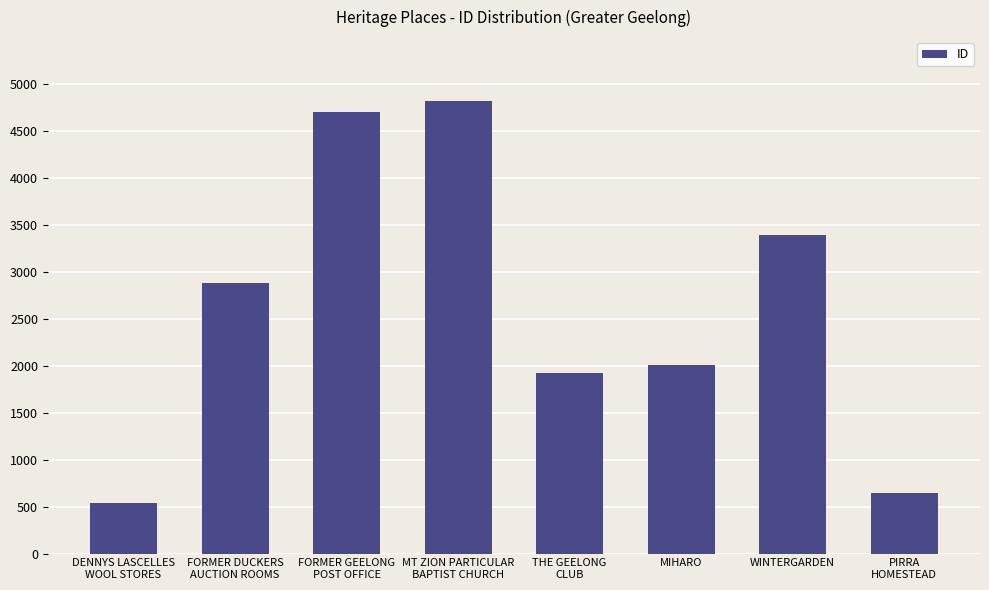

List the labels in order of value, largest first.

MT ZION PARTICULAR
BAPTIST CHURCH, FORMER GEELONG
POST OFFICE, WINTERGARDEN, FORMER DUCKERS
AUCTION ROOMS, MIHARO, THE GEELONG
CLUB, PIRRA
HOMESTEAD, DENNYS LASCELLES
WOOL STORES